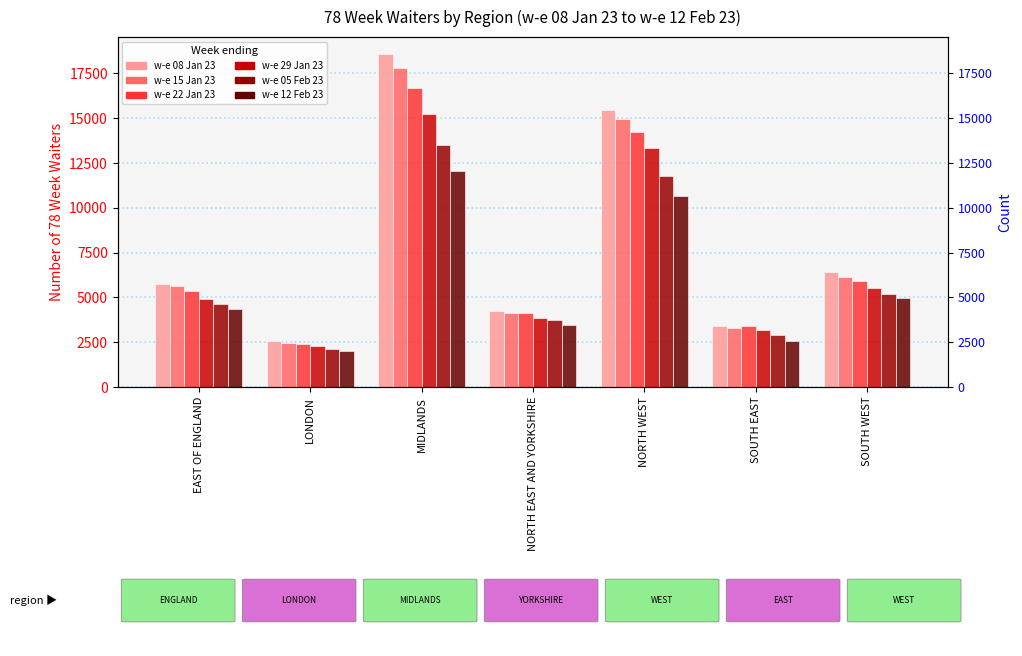

Which series has the widest spread of values?

w-e 08 Jan 23